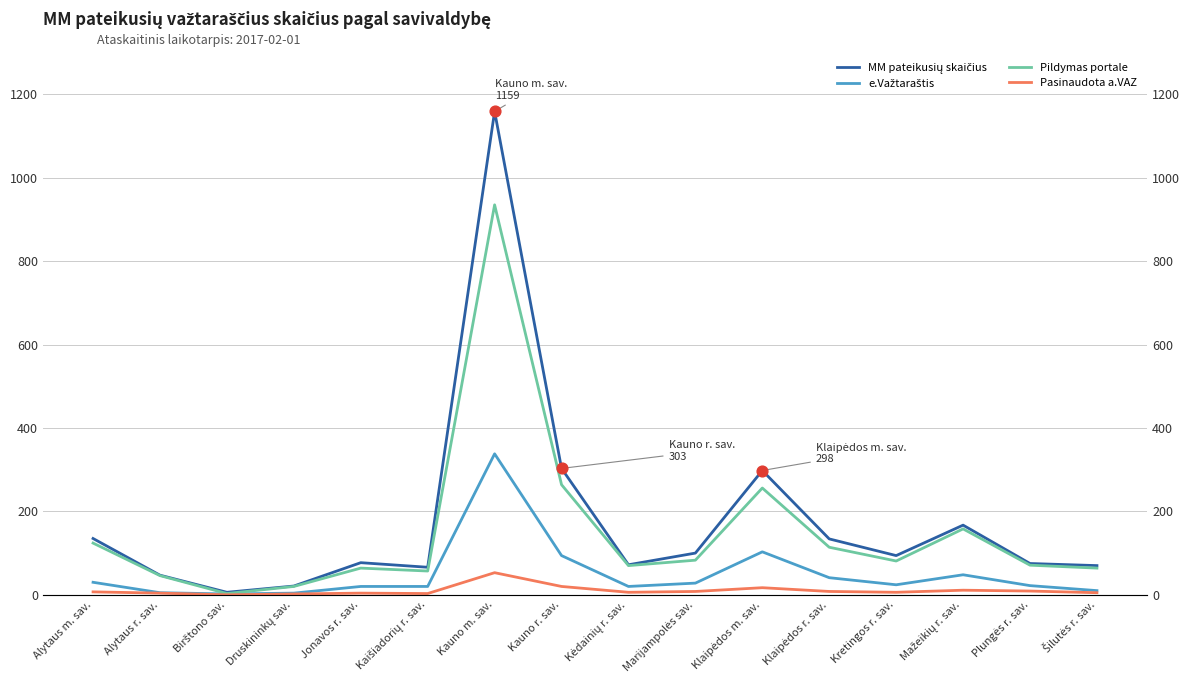

Which series reaches the minimum Y coordinate?

Pasinaudota a.VAZ